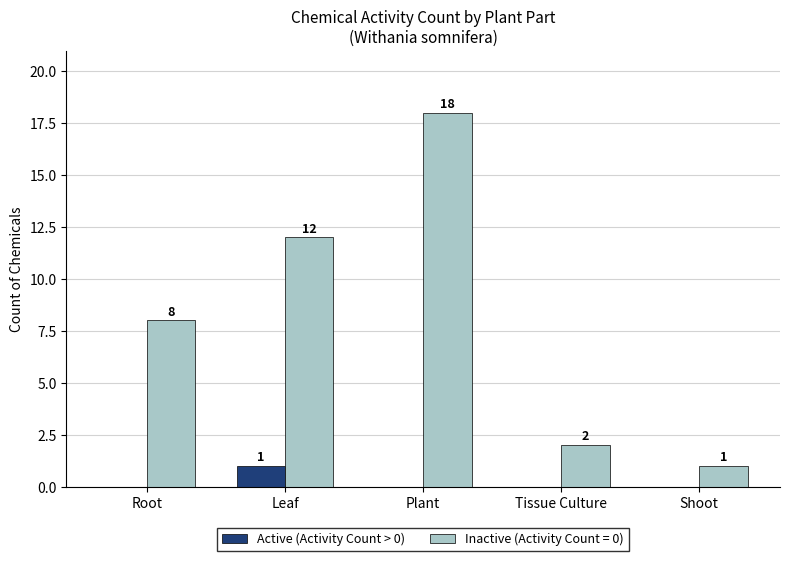

Which series has the largest total across all categories?

Inactive (Activity Count = 0)